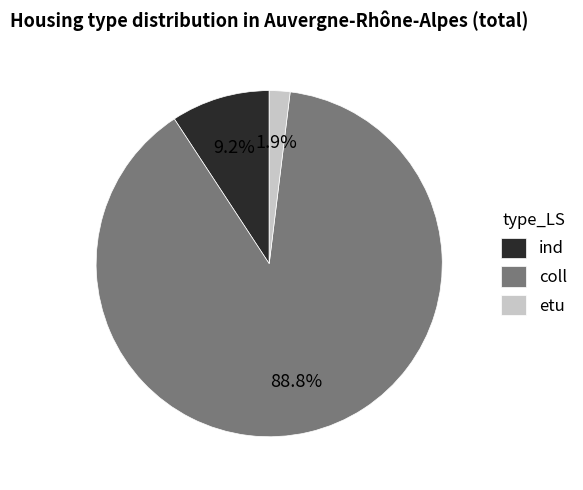

What percentage is the etu slice, to the nearest percent?

2%